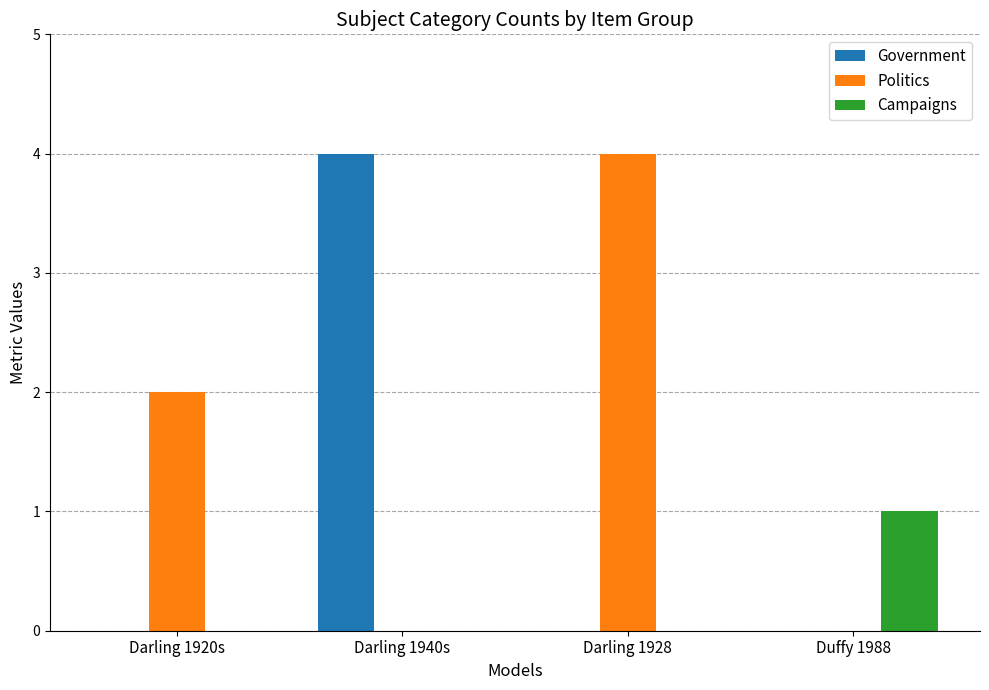

Reading left to right, transcribe all the data shown in this chart.

Government: 0	4	0	0
Politics: 2	0	4	0
Campaigns: 0	0	0	1